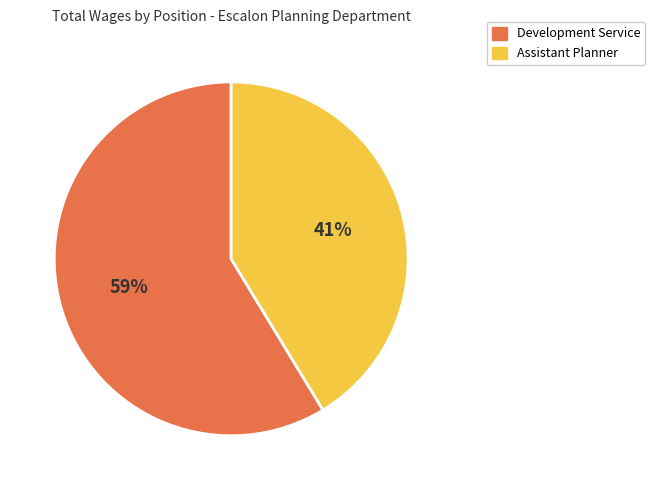

Approximately how many times larger is the value at Assistant Planner compared to Development Service?

0.7